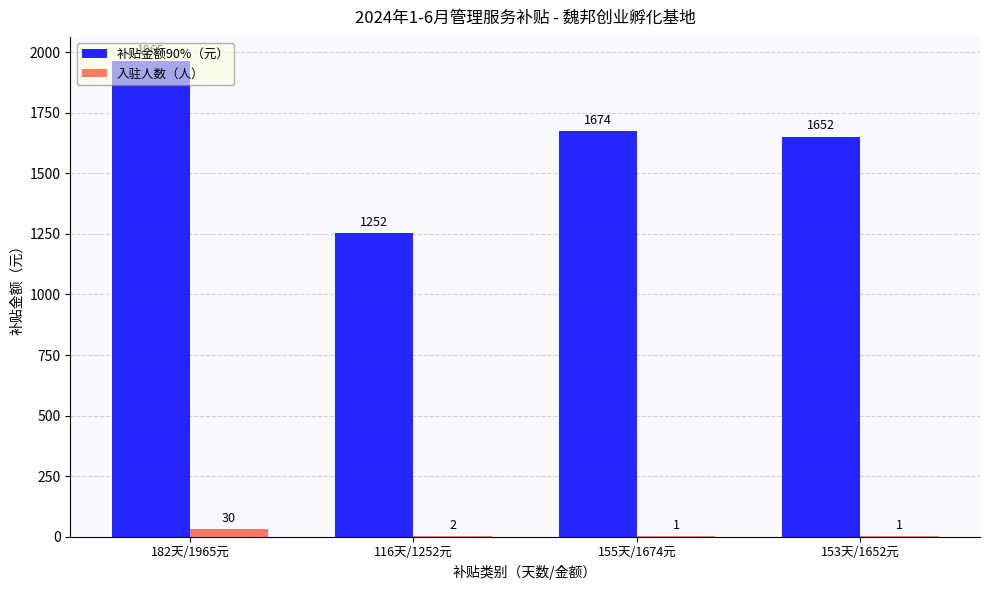

Reading left to right, list all the values displayed in this chart.

补贴金额90%（元）: 1965	1252	1674	1652
入驻人数（人）: 30	2	1	1